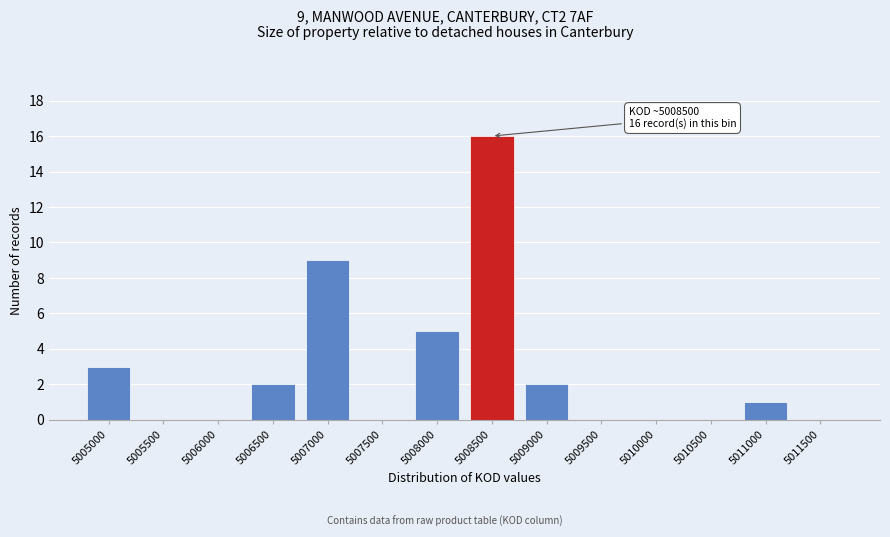

Reading right to left, what are all the values shown in this chart?

5011500=0	5011000=1	5010500=0	5010000=0	5009500=0	5009000=2	5008500=16	5008000=5	5007500=0	5007000=9	5006500=2	5006000=0	5005500=0	5005000=3